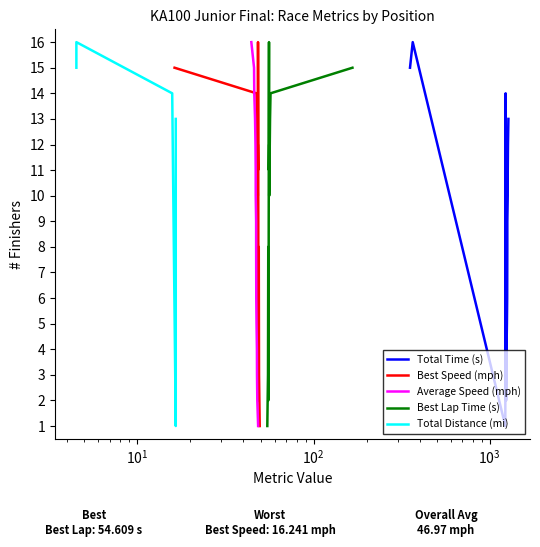

Does the chart display data point markers on the line(s)?

No